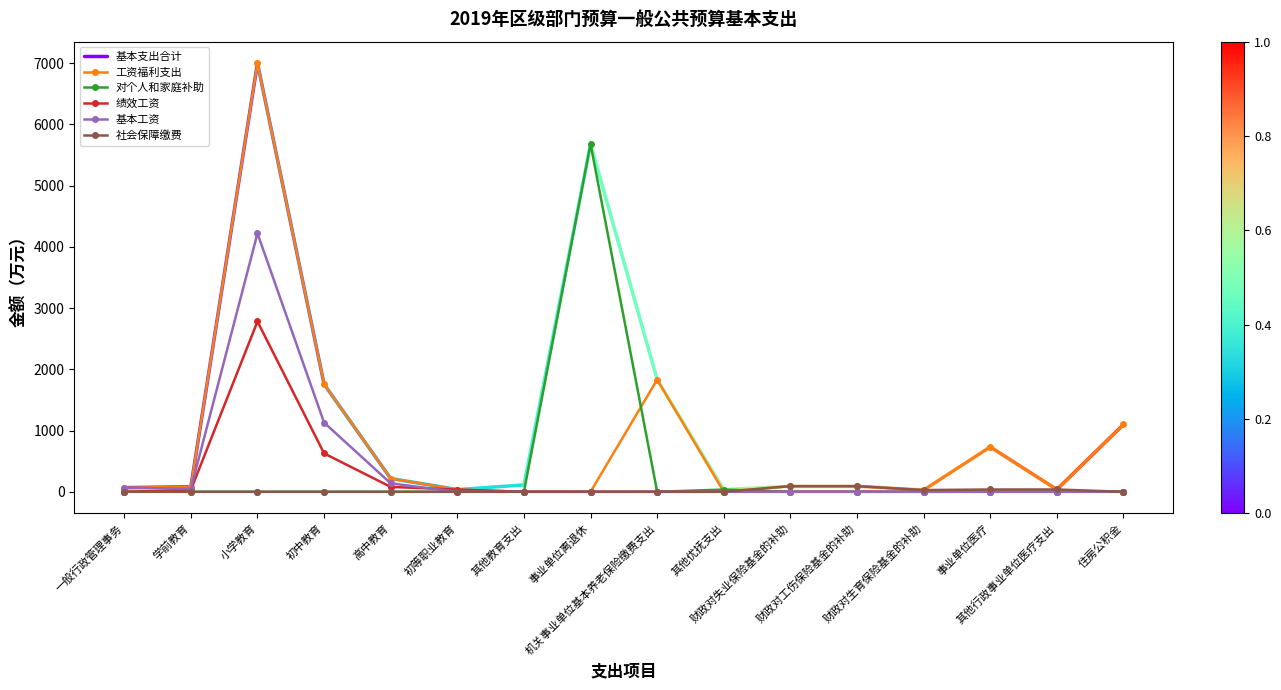

Which series has the largest range (max minus min)?

工资福利支出